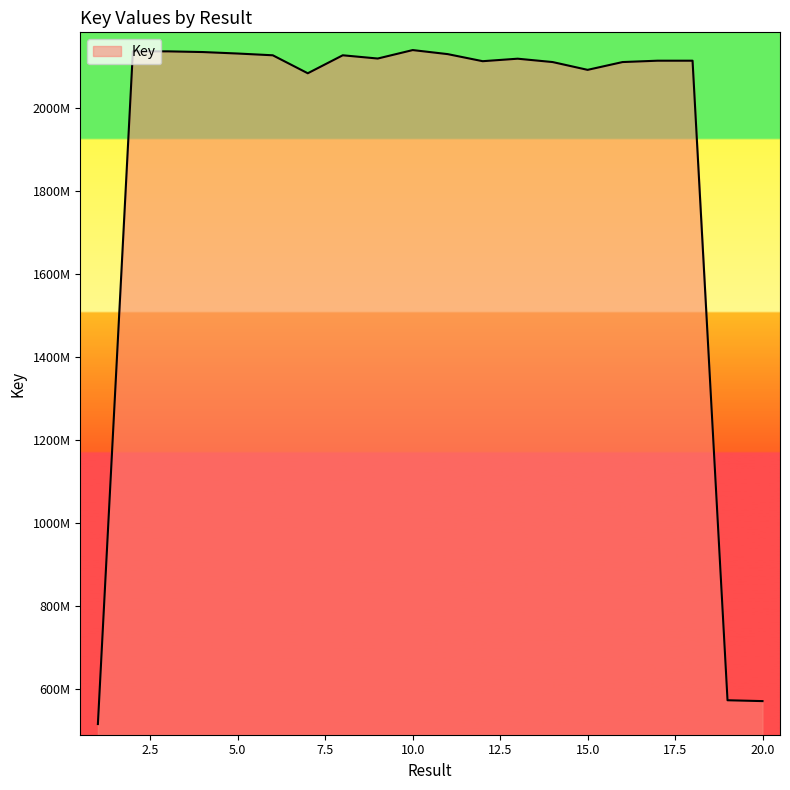

What is the difference between the maximum and minimum values?

1626156635